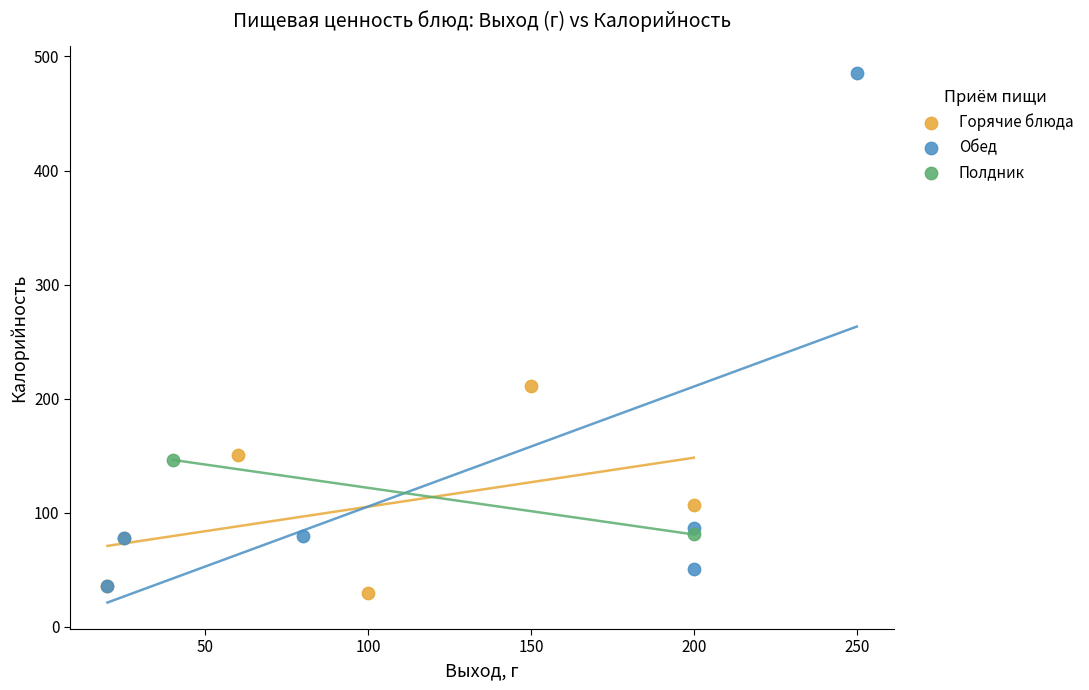

Which series has the largest Y range (max minus min)?

Обед